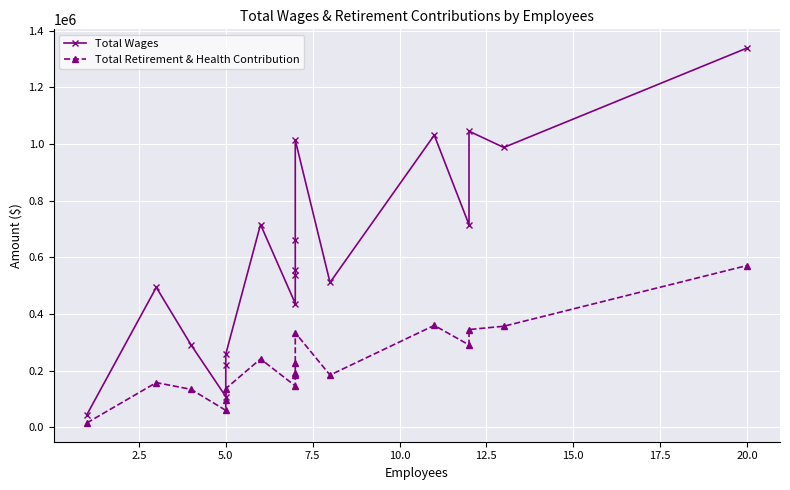

What is the lowest value of the Total Retirement & Health Contribution series?

15940